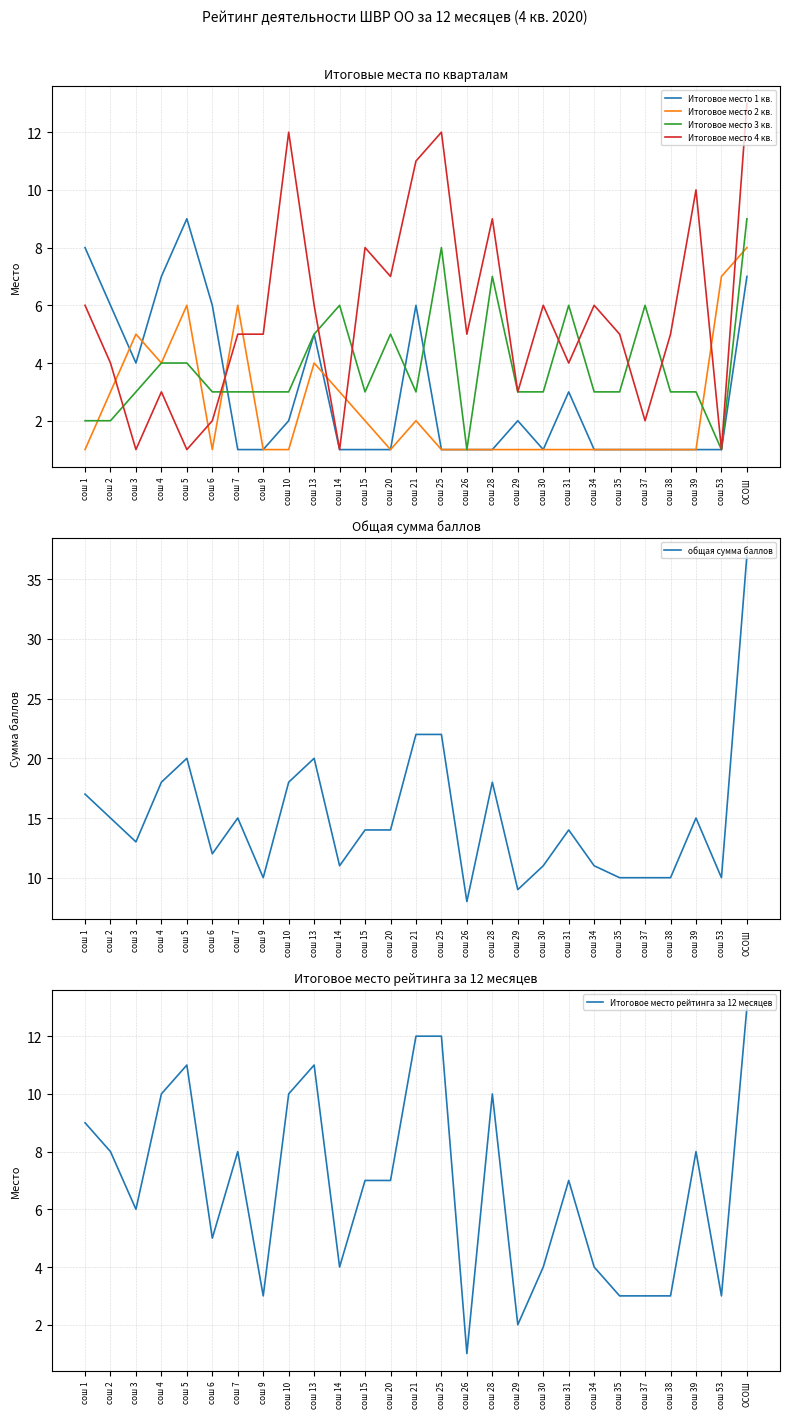

Rank the series at сош 26 from lowest to highest value.

Итоговое место 1 кв., Итоговое место 2 кв., Итоговое место 3 кв., Итоговое место рейтинга за 12 месяцев, Итоговое место 4 кв., общая сумма баллов